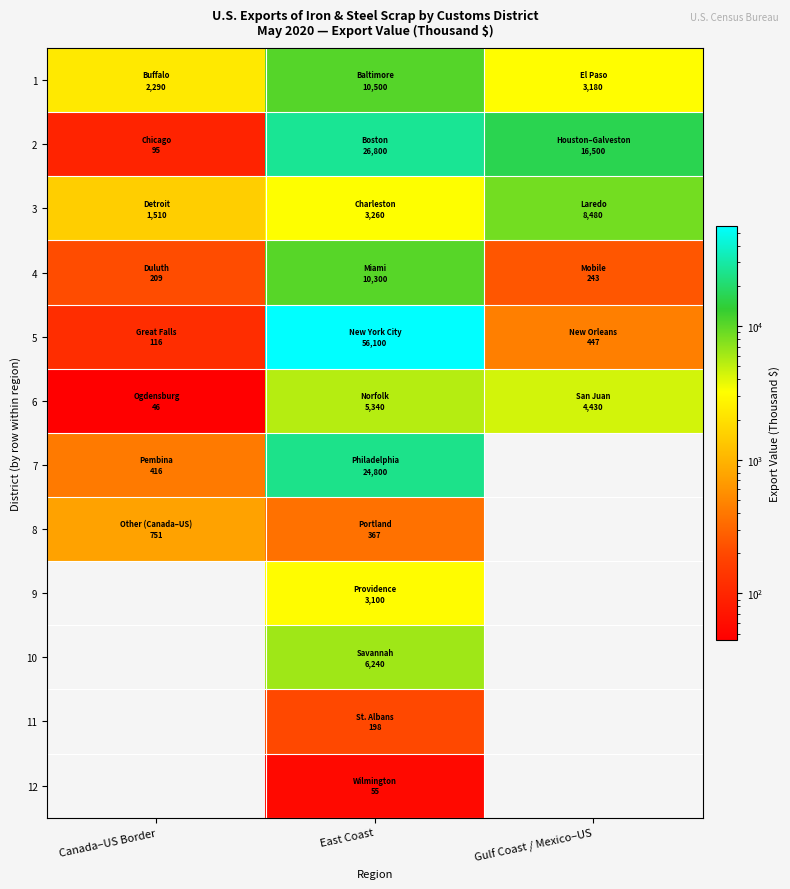

Where is 6 nearest to the value 2693?

Gulf Coast / Mexico–US